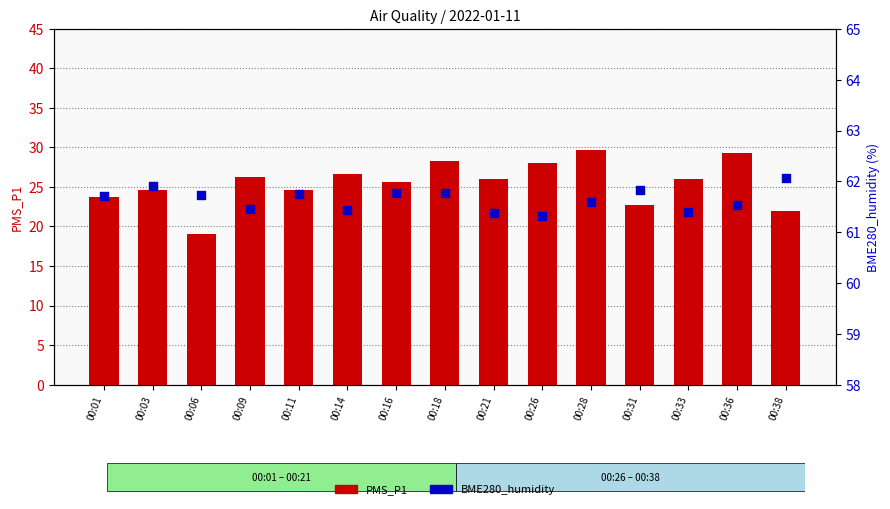

At how many categories does at least one series exceed 39?

15